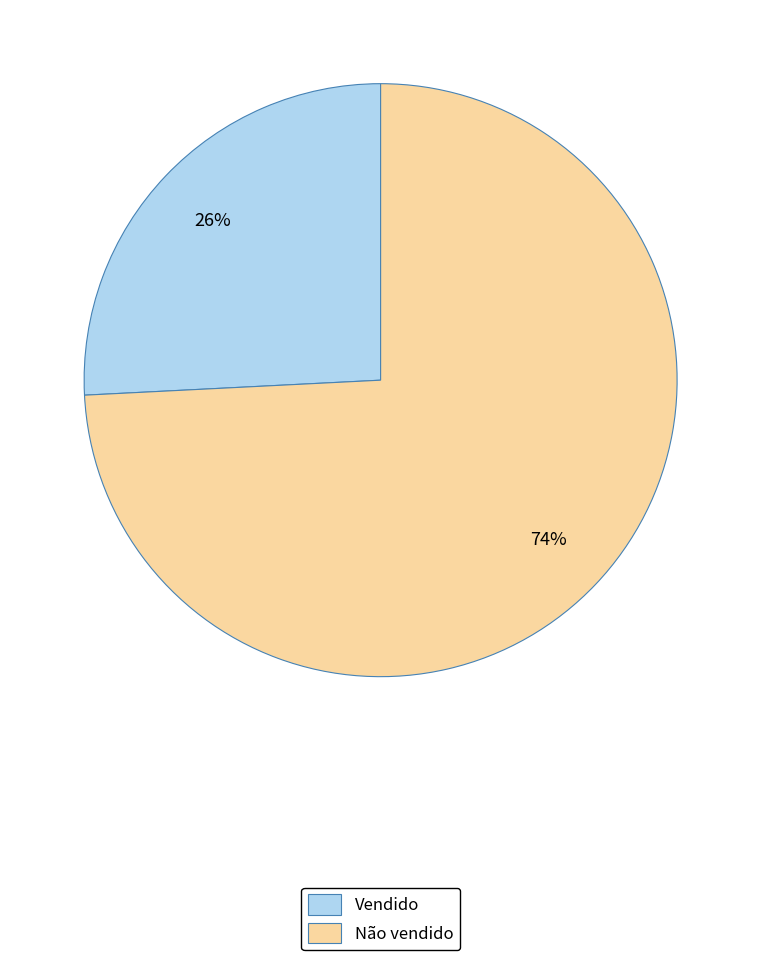

What is the smallest slice in the pie chart?

Vendido